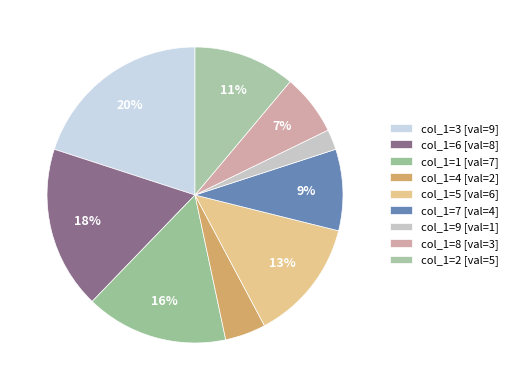

How many slices are in this pie chart?

9